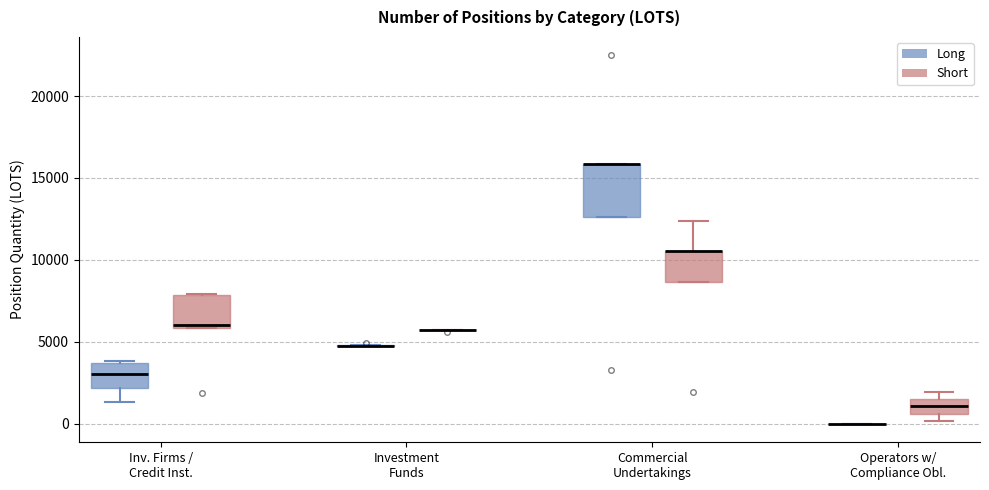

Reading left to right, transcribe this box plot: for each box, give where its median line is, the range the box spans, and where its two whiskers end, as read against the y-axis. The values are not printed on the chart, so give them approximately, as read against the axis.

Inv. Firms / Credit Inst. (Long): median 3000, box 2000 to 3500, whiskers 1500 to 4000
Inv. Firms / Credit Inst. (Short): median 6000 (just above the box's lower edge), box 6000 to 8000, whiskers 6000 to 8000
Investment Funds (Long): box collapsed to a line at 5000, whiskers 5000 to 5000
Investment Funds (Short): box collapsed to a line at 5500, whiskers 5500 to 5500
Commercial Undertakings (Long): median 16000 (drawn on the box's upper edge), box 12500 to 16000, whiskers 12500 to 16000
Commercial Undertakings (Short): median 10500 (drawn on the box's upper edge), box 8500 to 10500, whiskers 8500 to 12500
Operators w/ Compliance Obl. (Long): box collapsed to a line at 0, whiskers 0 to 0
Operators w/ Compliance Obl. (Short): median 1000, box 500 to 1500, whiskers 0 to 2000